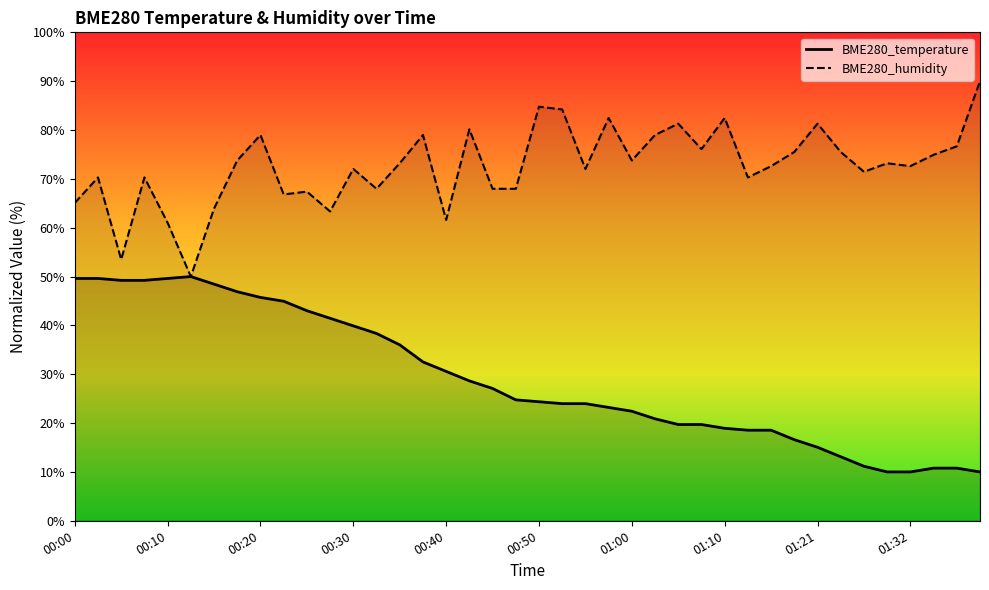

What is the greatest value displayed?

90.0